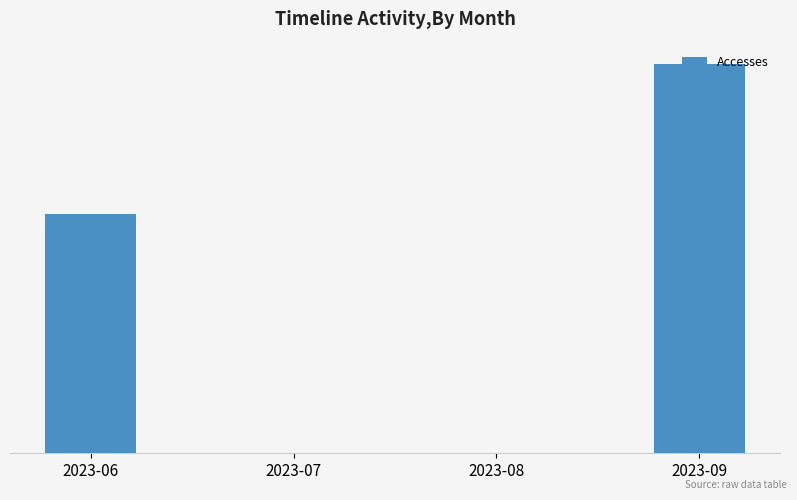

Where does the data first go above 8?

2023-09